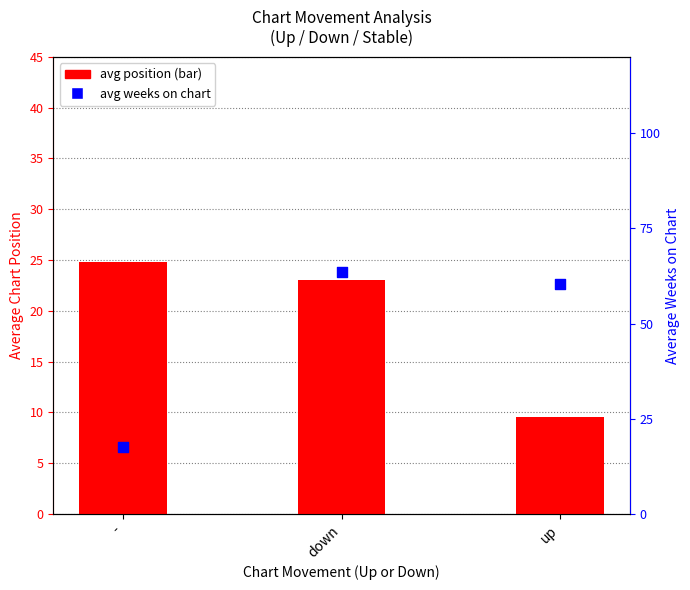

At how many categories does at least one series exceed 42?

2